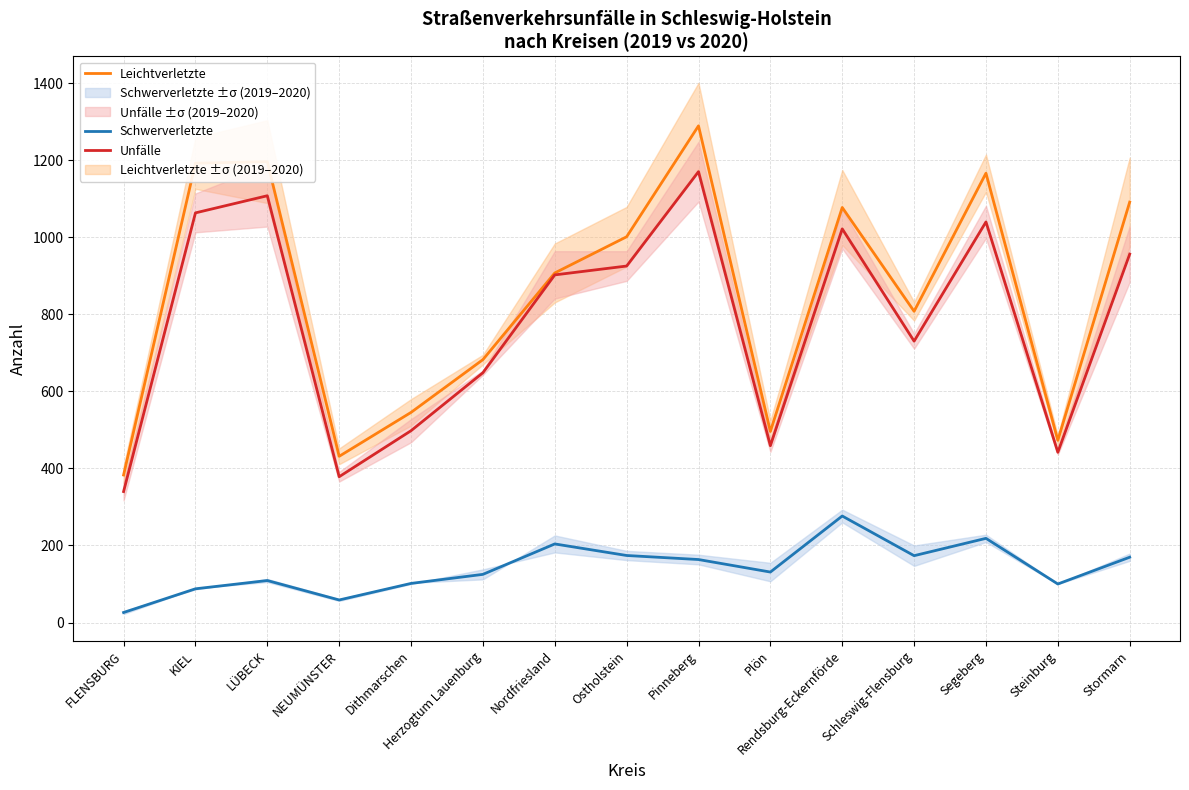

At which category does the chart reach its minimum across all series?

FLENSBURG